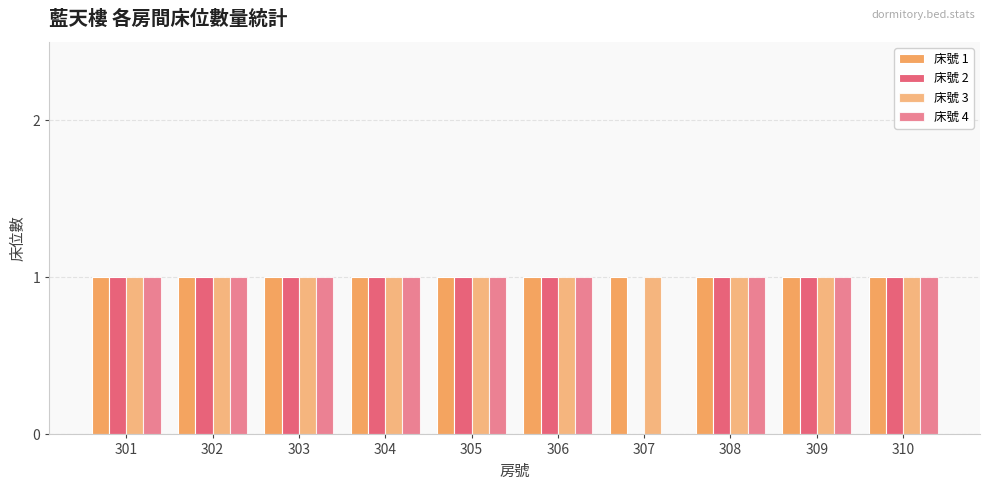

Reading left to right, list all the values displayed in this chart.

床號 1: 301=1	302=1	303=1	304=1	305=1	306=1	307=1	308=1	309=1	310=1
床號 2: 301=1	302=1	303=1	304=1	305=1	306=1	307=0	308=1	309=1	310=1
床號 3: 301=1	302=1	303=1	304=1	305=1	306=1	307=1	308=1	309=1	310=1
床號 4: 301=1	302=1	303=1	304=1	305=1	306=1	307=0	308=1	309=1	310=1